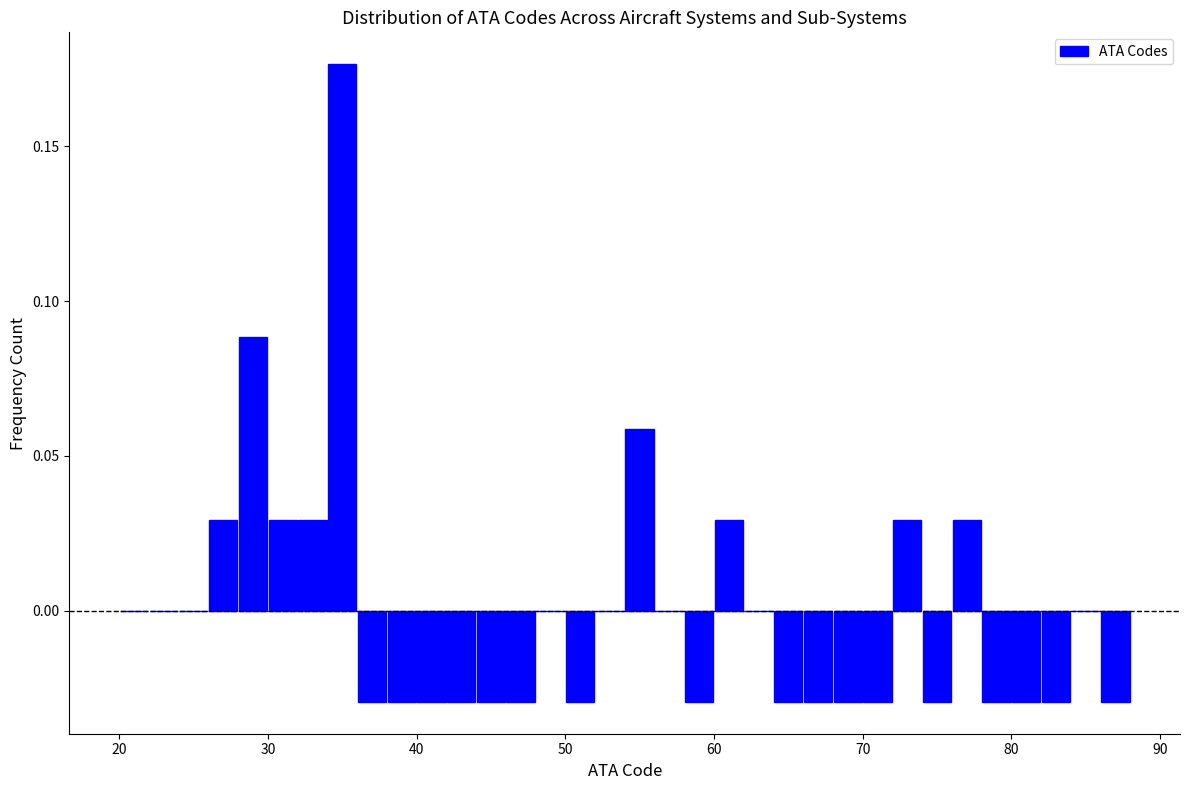

Around what value on the x-axis is the tallest bar? Give the approximate position of its centre, as read against the axis.

35